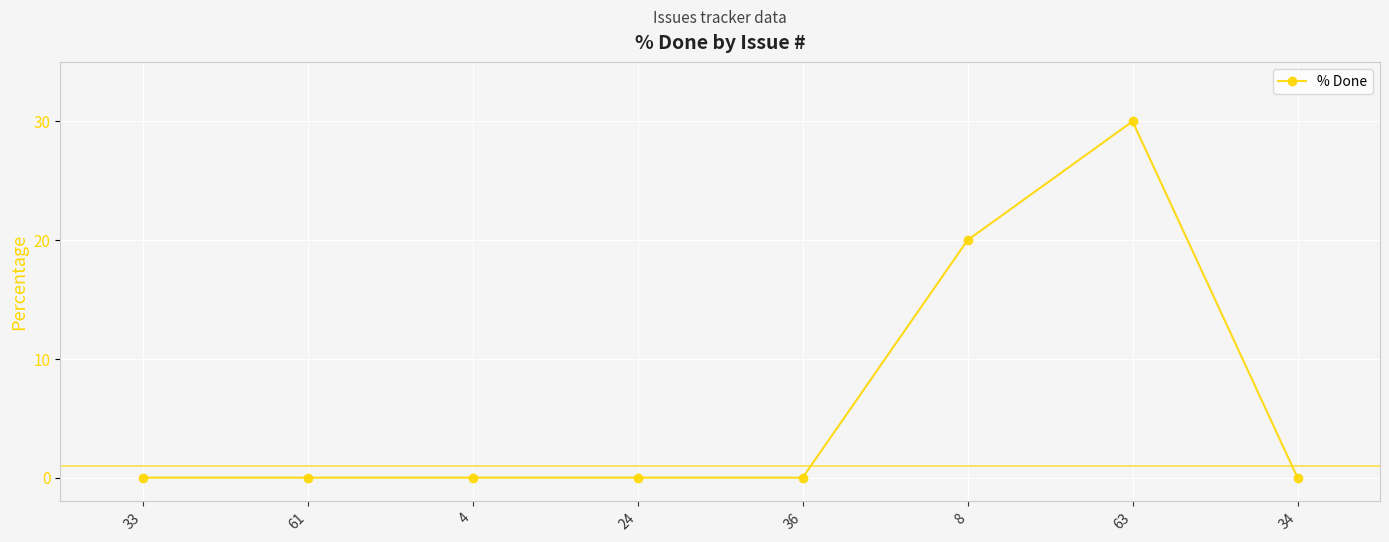

How many lines are shown in the chart?

1